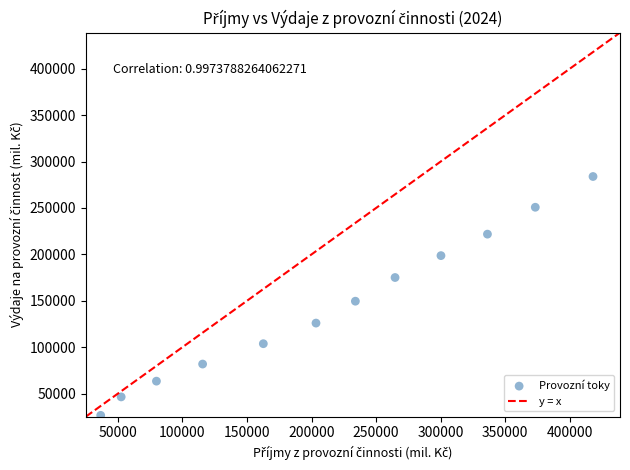

What Y value in the scatter plot is closest to 155248?

149570.3